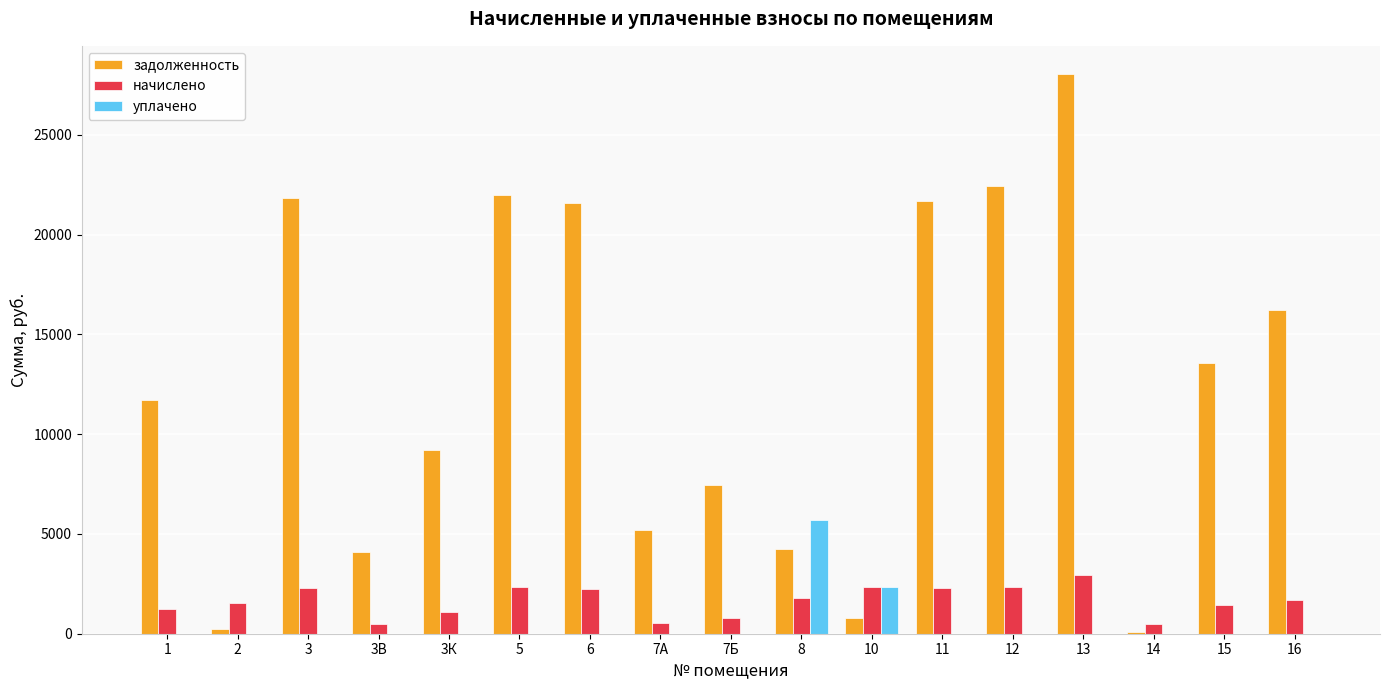

Where does the задолженность series first go above 11694?

1